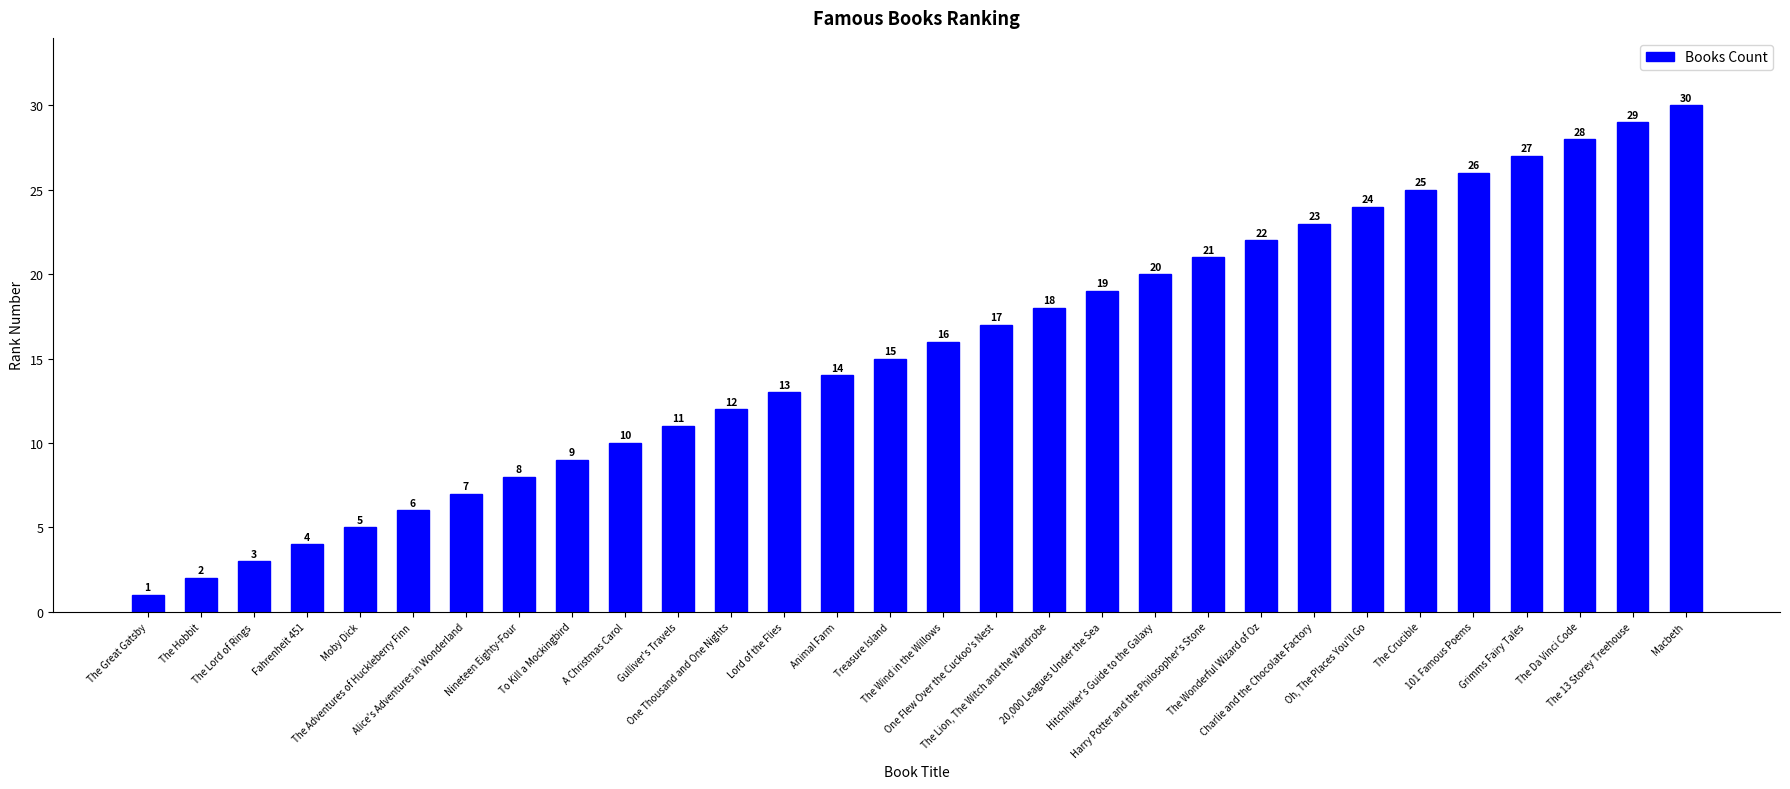

Which label corresponds to the smallest value in the chart?

The Great Gatsby